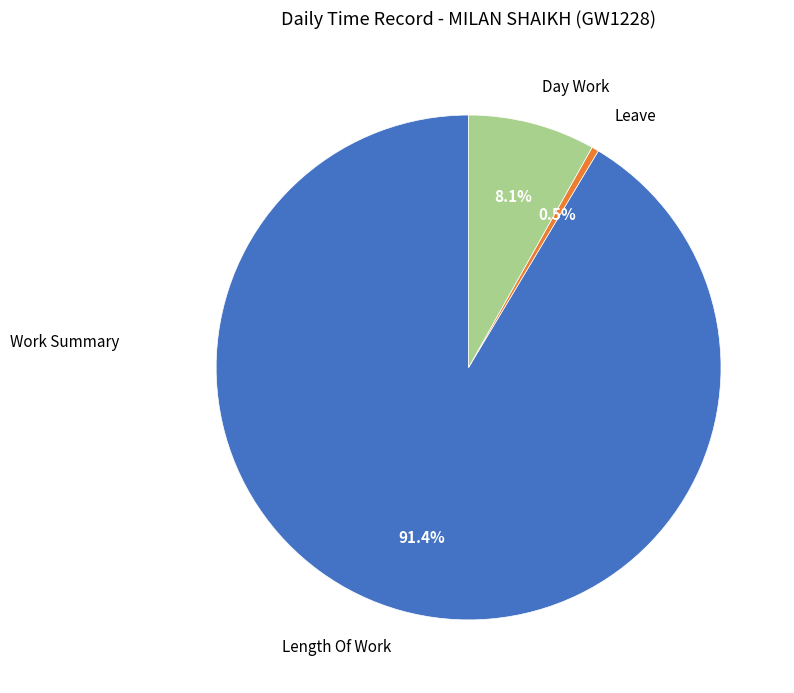

How many segments does this pie chart have?

3